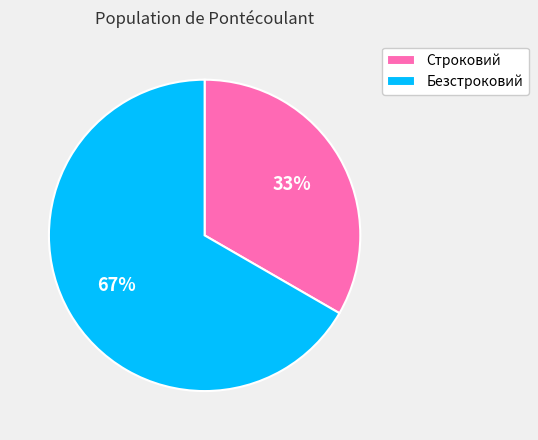

Combined, do Строковий and Безстроковий account for over 50%?

Yes